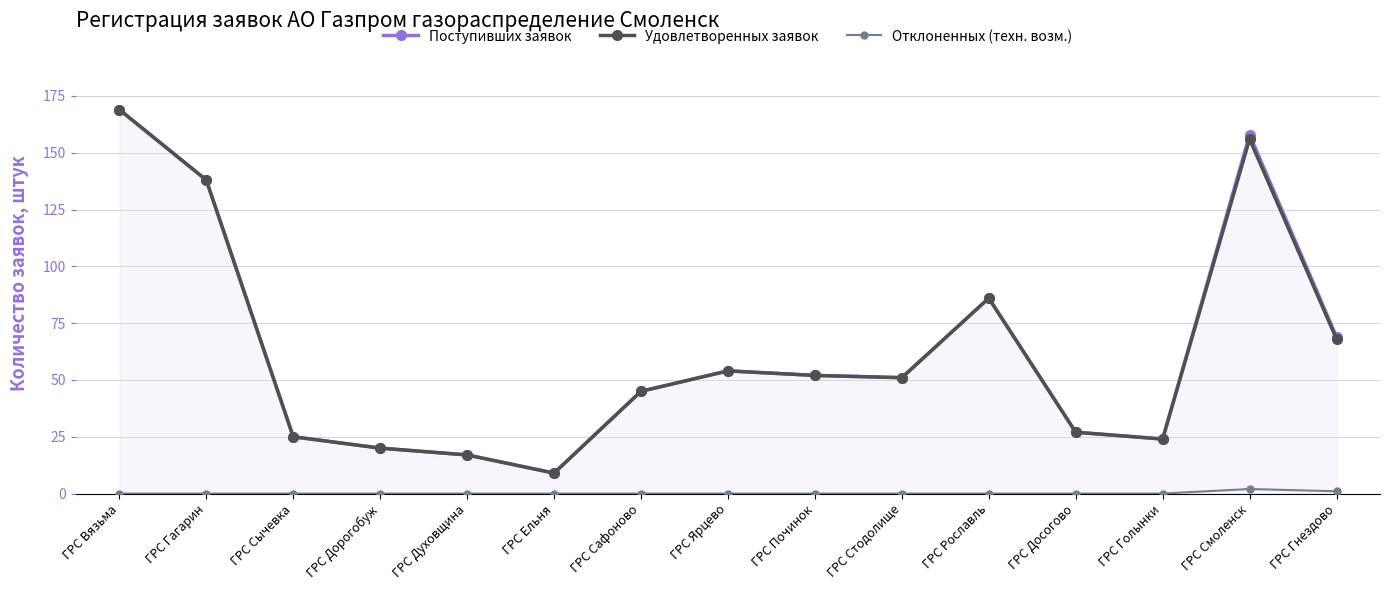

The Удовлетворенных заявок series shows 59 at ГРС Гагарин. True or false?

False